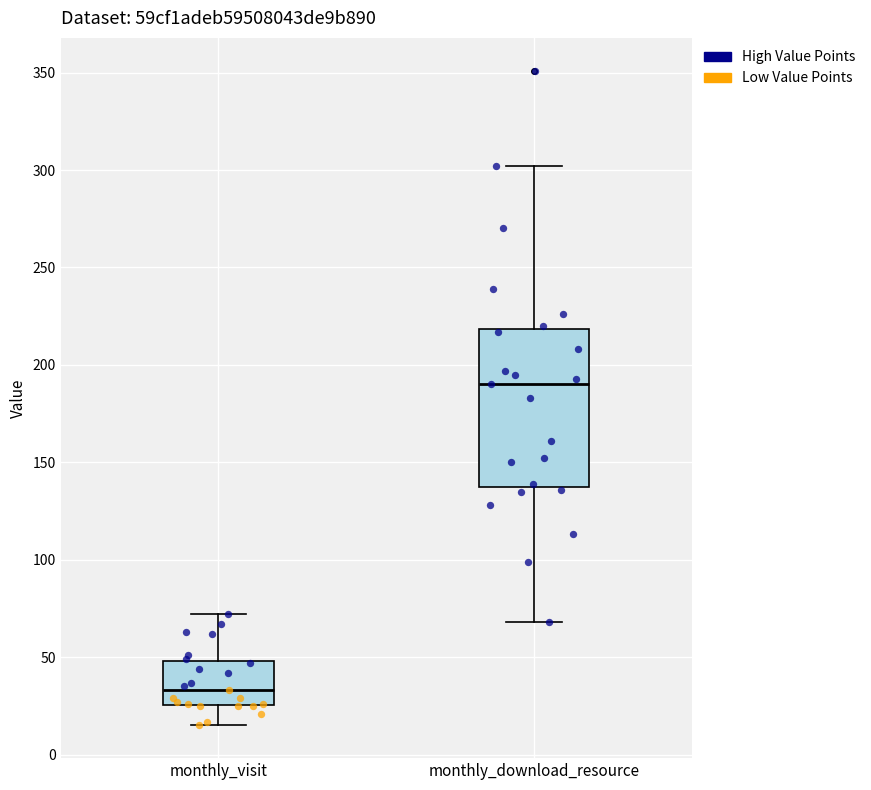

Reading left to right, read every box against the y-axis: the position of its median line, the range the box covers, and the ends of its whiskers. The values are not printed on the chart, so give them approximately, as read against the axis.

monthly_visit: median 35, box 25 to 50, whiskers 15 to 70
monthly_download_resource: median 190, box 140 to 220, whiskers 70 to 300